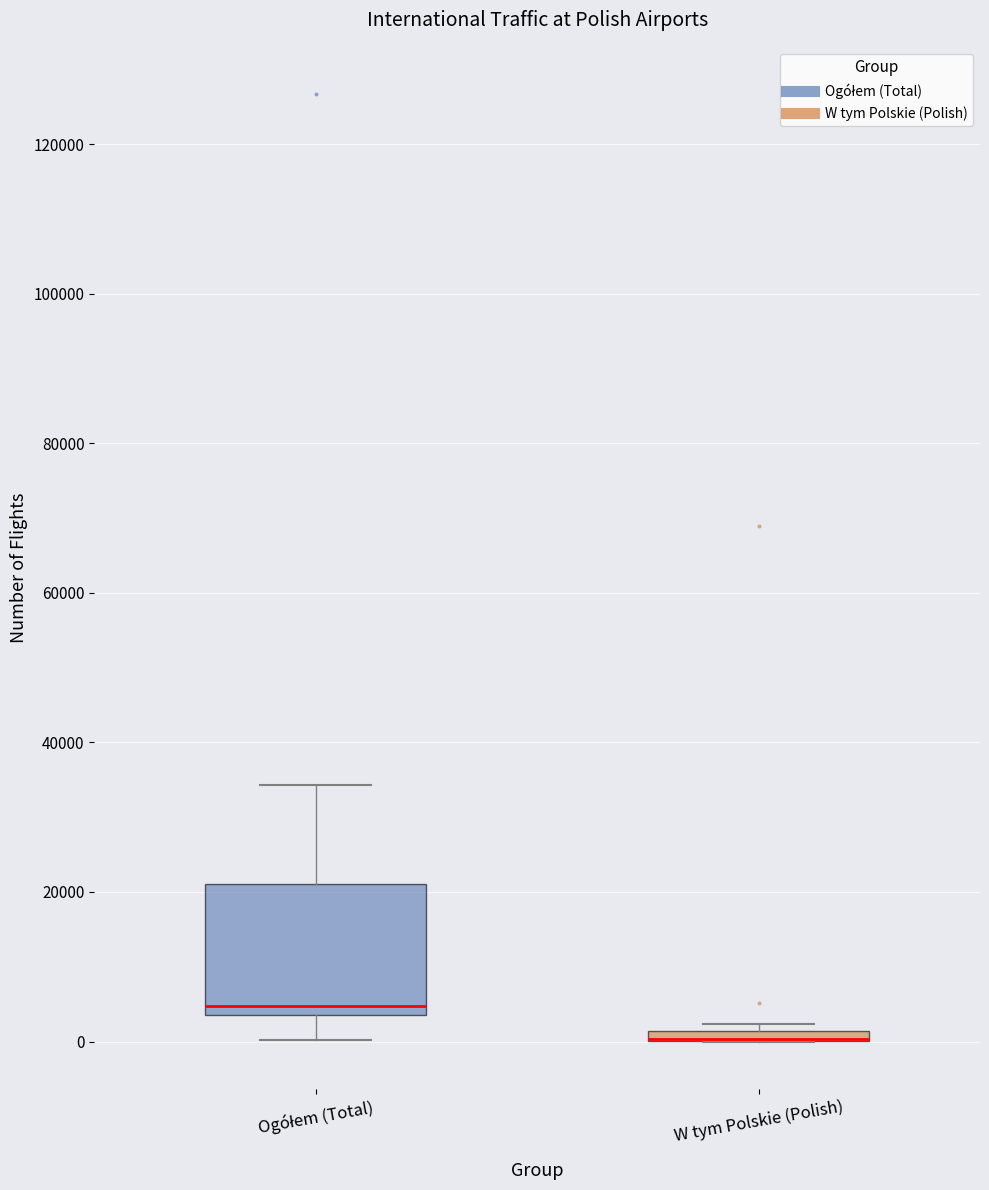

Where does the upper whisker of the box for Ogółem (Total) end on the y-axis? The values are not printed on the chart, so give them approximately, as read against the axis.

34000